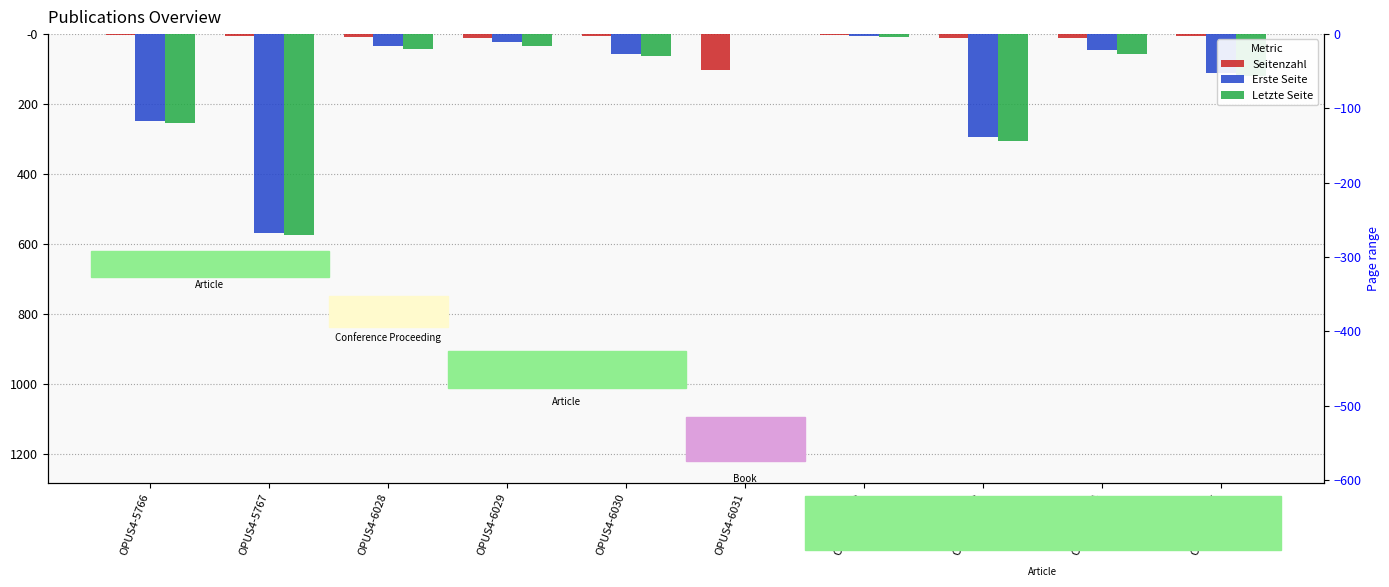

What is the total value across all series at OPUS4-6031?

-103